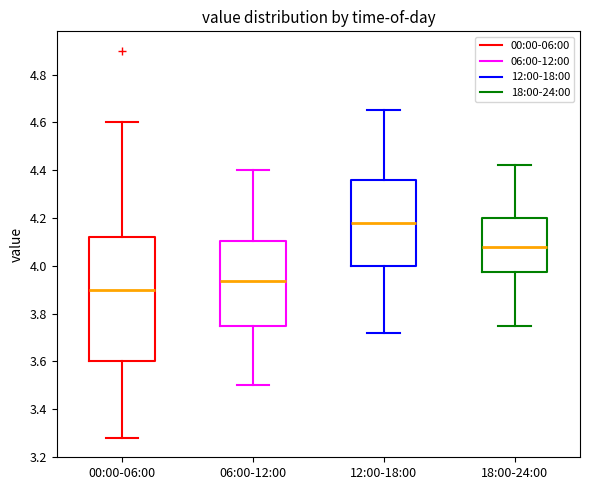

Reading left to right, read every box against the y-axis: the position of its median line, the range the box covers, and the ends of its whiskers. The values are not printed on the chart, so give them approximately, as read against the axis.

00:00-06:00: median 3.90, box 3.60 to 4.12, whiskers 3.28 to 4.60
06:00-12:00: median 3.94, box 3.76 to 4.10, whiskers 3.50 to 4.40
12:00-18:00: median 4.18, box 4.00 to 4.36, whiskers 3.72 to 4.66
18:00-24:00: median 4.08, box 3.98 to 4.20, whiskers 3.76 to 4.42